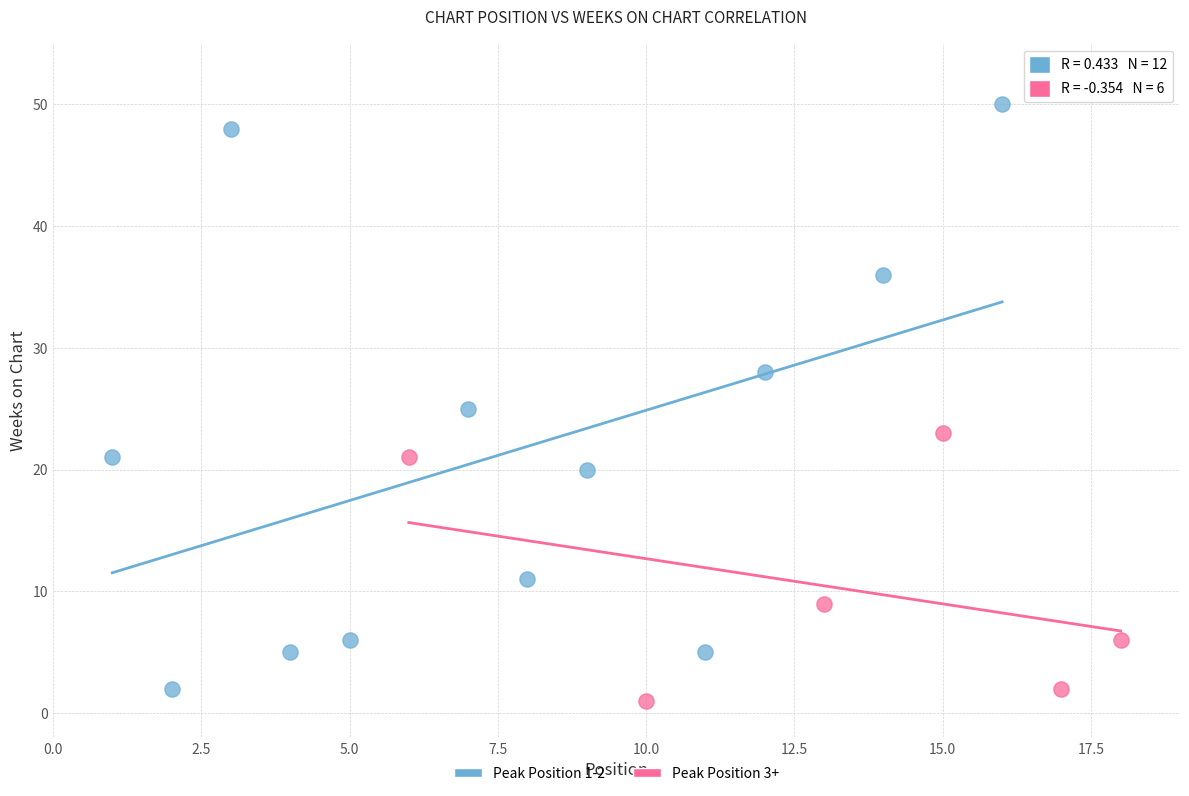

Which series contains the highest Y value?

Peak Position 1-2